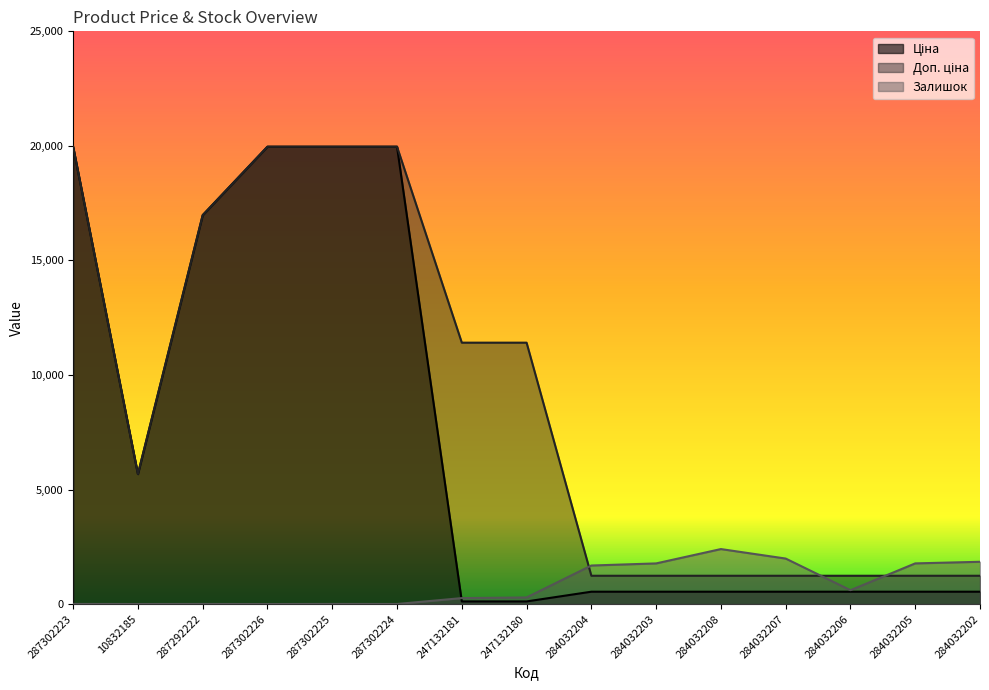

How many data points in Доп. ціна are above 5673?

8